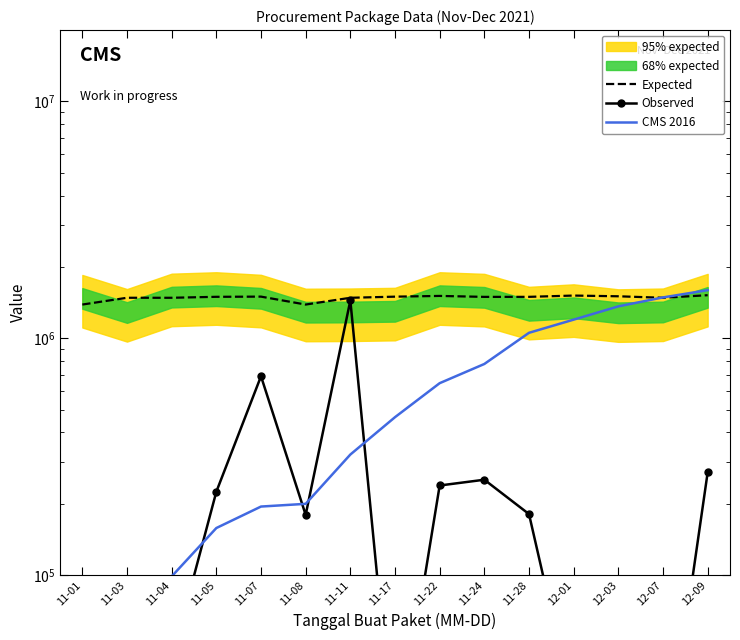

How many lines are shown in the chart?

3